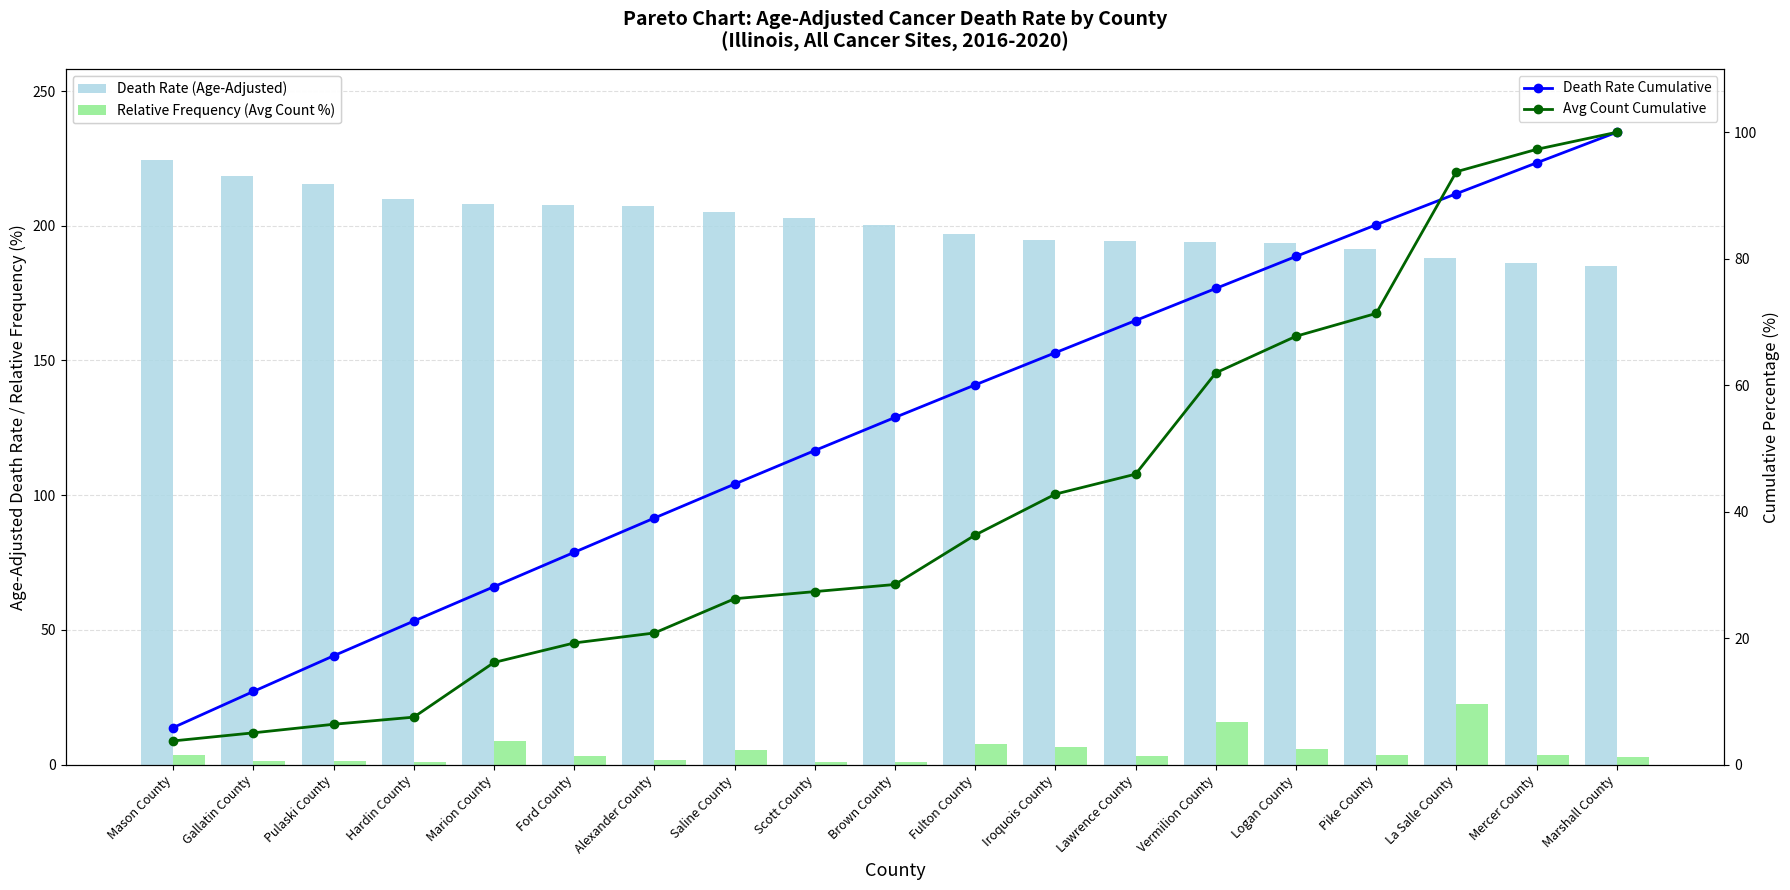

True or false: Death Rate (Age-Adjusted) has a value of 61.0 at Saline County.

False